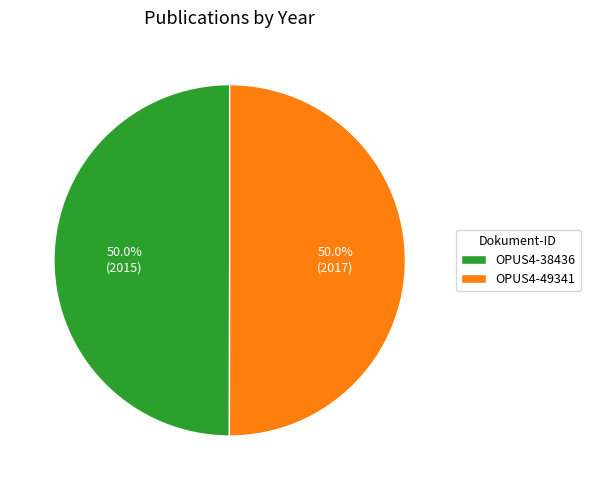

Count the number of slices in the pie.

2